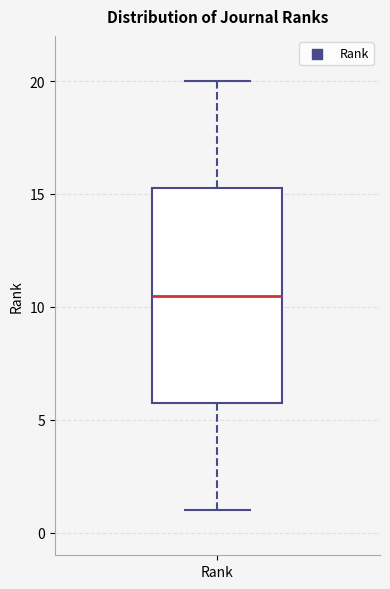

Where is the upper edge of the box for Rank on the y-axis? The values are not printed on the chart, so give them approximately, as read against the axis.

15.5